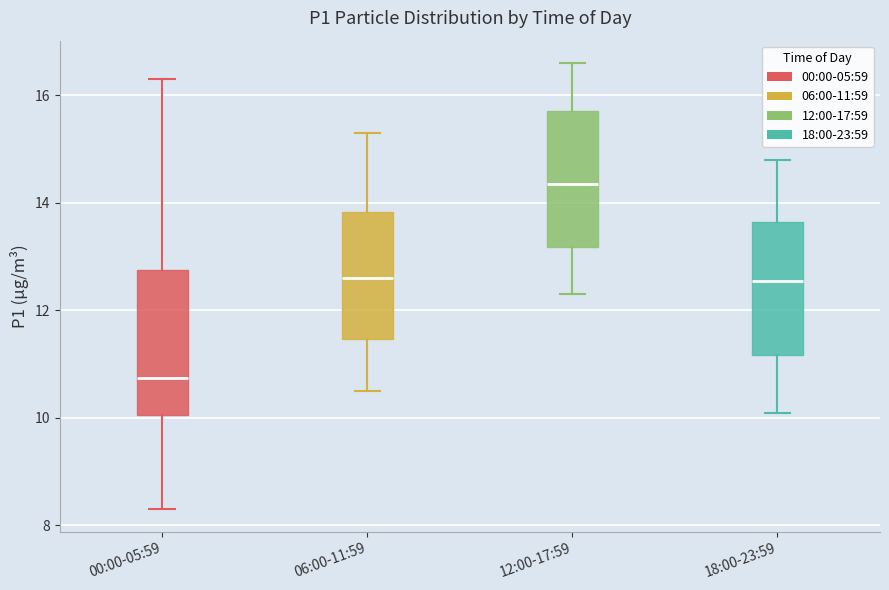

Reading left to right, read every box against the y-axis: the position of its median line, the range the box covers, and the ends of its whiskers. The values are not printed on the chart, so give them approximately, as read against the axis.

00:00-05:59: median 10.8, box 10.0 to 12.8, whiskers 8.4 to 16.4
06:00-11:59: median 12.6, box 11.4 to 13.8, whiskers 10.6 to 15.4
12:00-17:59: median 14.4, box 13.2 to 15.8, whiskers 12.4 to 16.6
18:00-23:59: median 12.6, box 11.2 to 13.6, whiskers 10.2 to 14.8